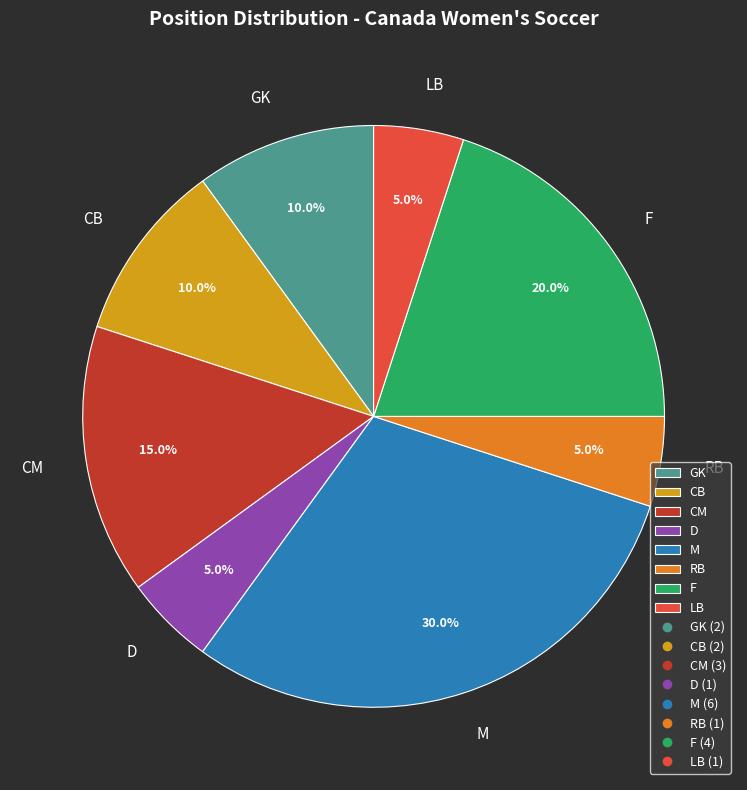

What percentage is the D slice, to the nearest percent?

5%